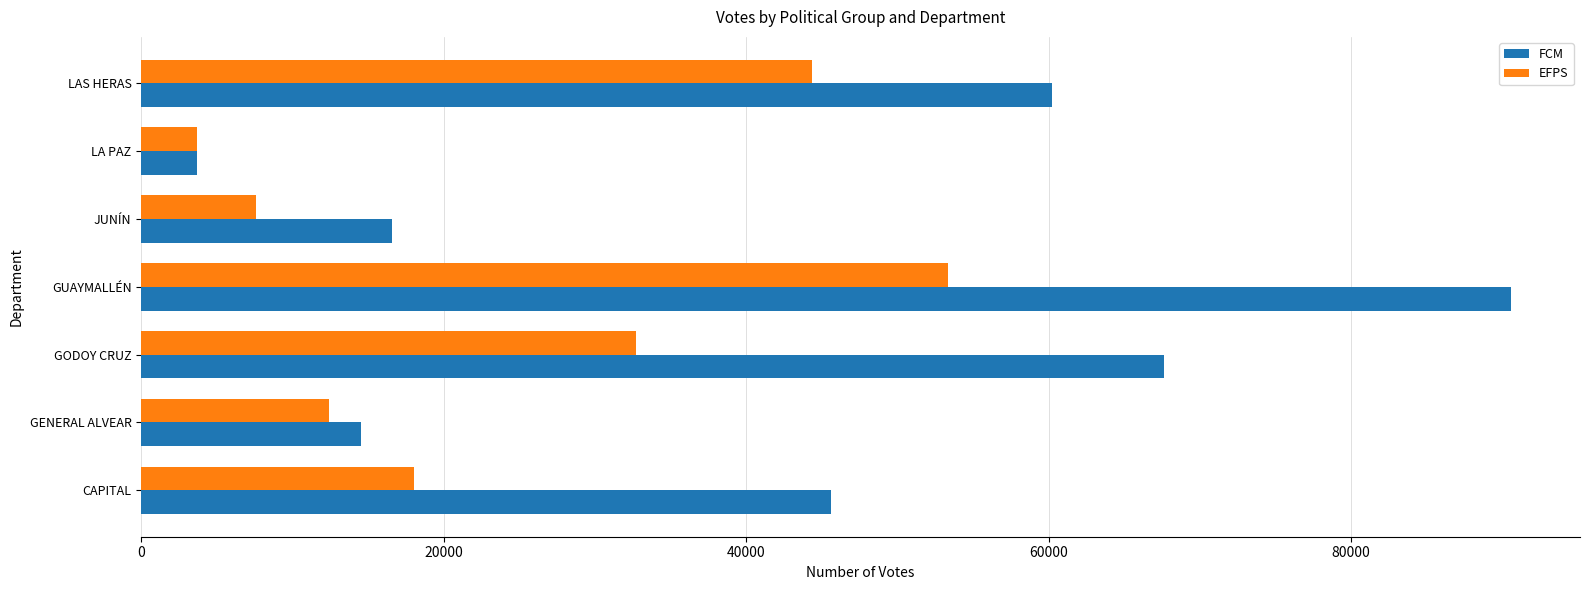

Rank the series by their maximum value, from highest to lowest.

FCM, EFPS